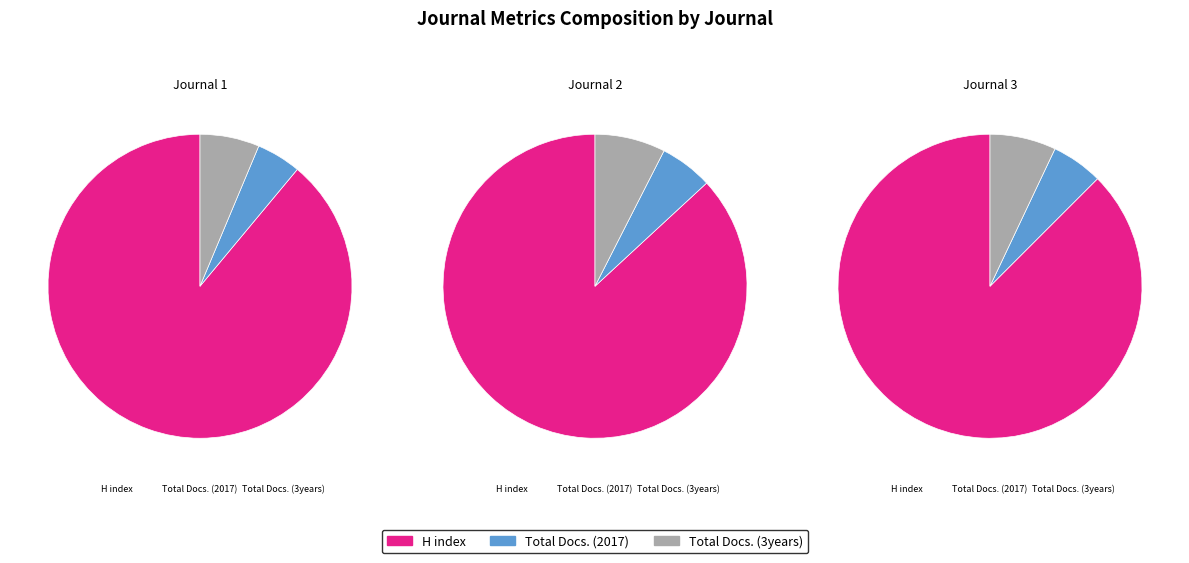

The Archaeologiai Ertesito slice represents 33% of the pie. True or false?

False